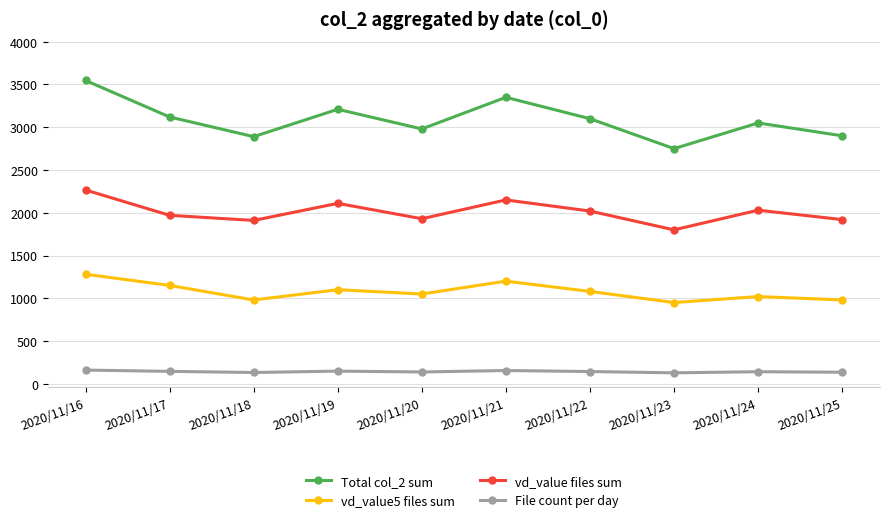

True or false: vd_value files sum and Total col_2 sum cross at least once.

False